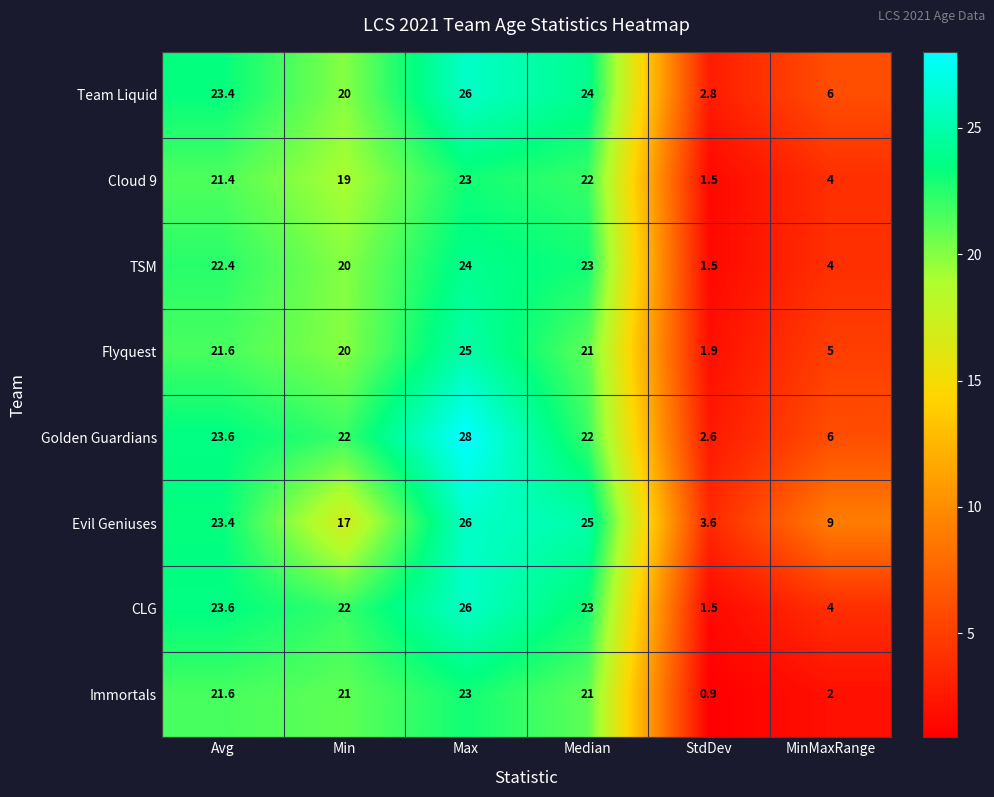

Which label corresponds to the largest value in the chart?

Max